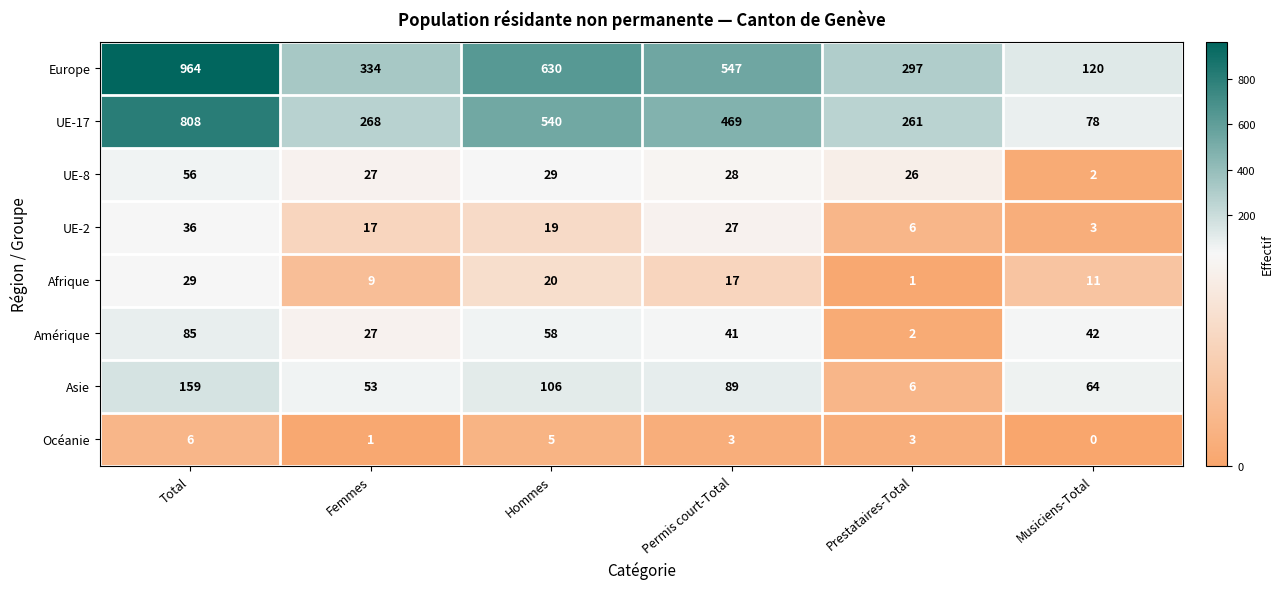

Where does the Europe series first go above 547?

Total